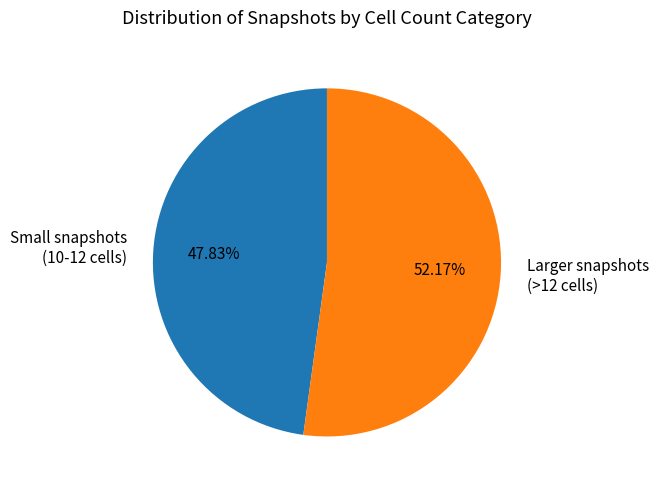

Does Small snapshots (10-12 cells) represent more than half of the total?

No